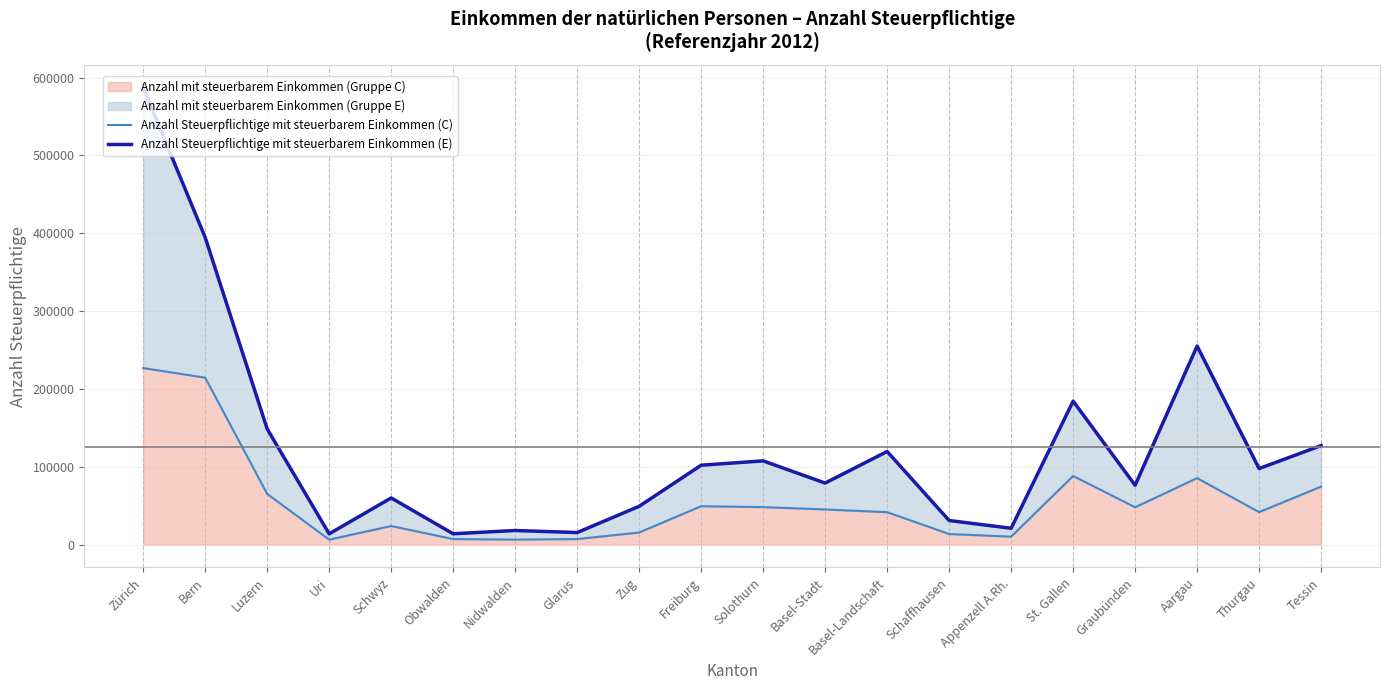

Is the value of Anzahl Steuerpflichtige mit steuerbarem Einkommen (C) at Tessin greater than the value of Anzahl Steuerpflichtige mit steuerbarem Einkommen (E) at Obwalden?

Yes